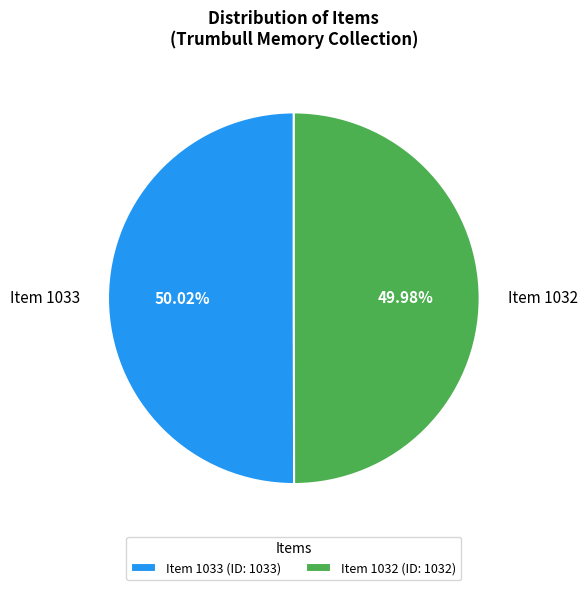

How many slices are in this pie chart?

2